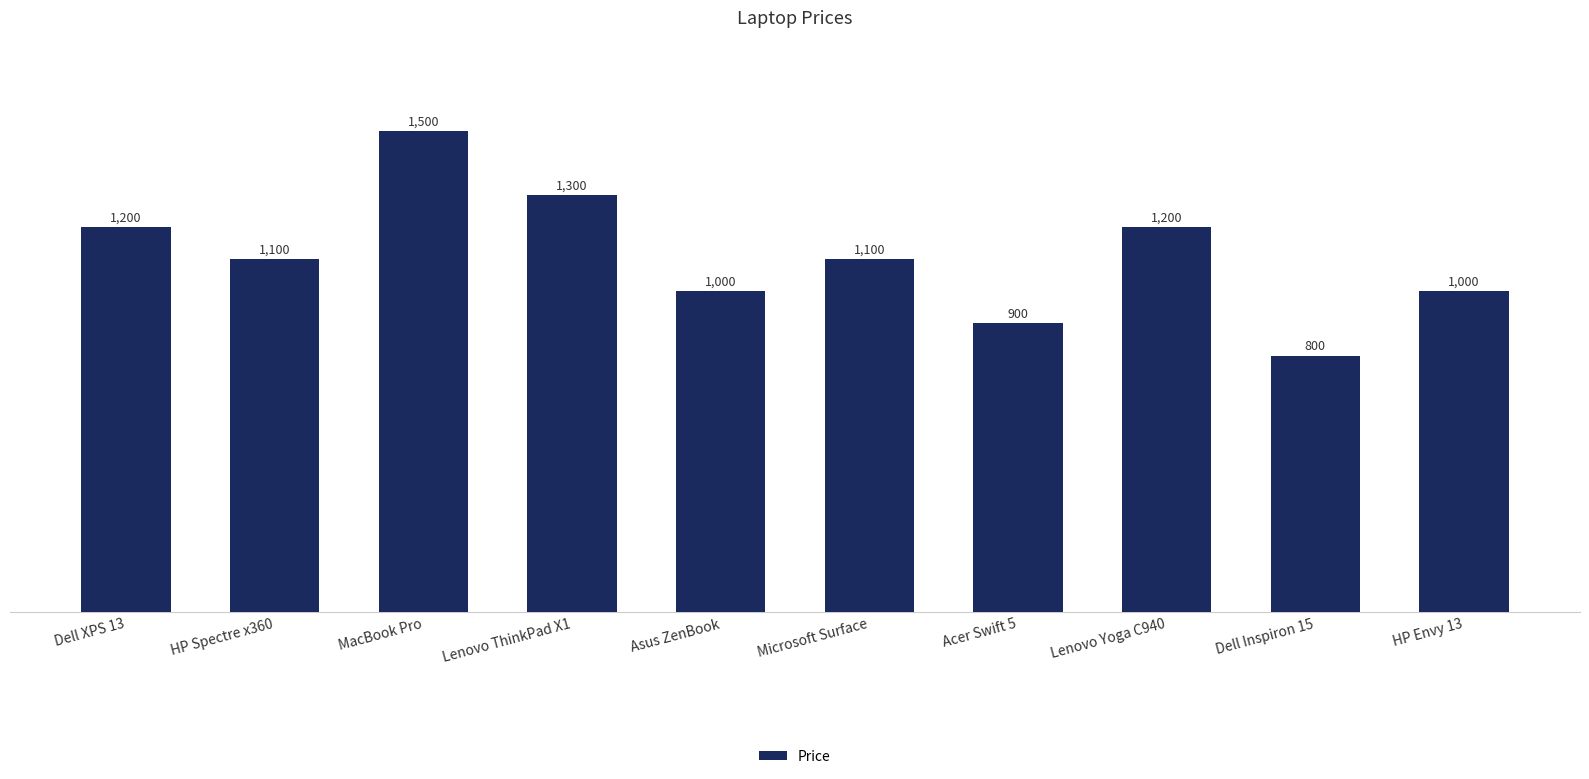

What is the minimum value shown in the chart?

800